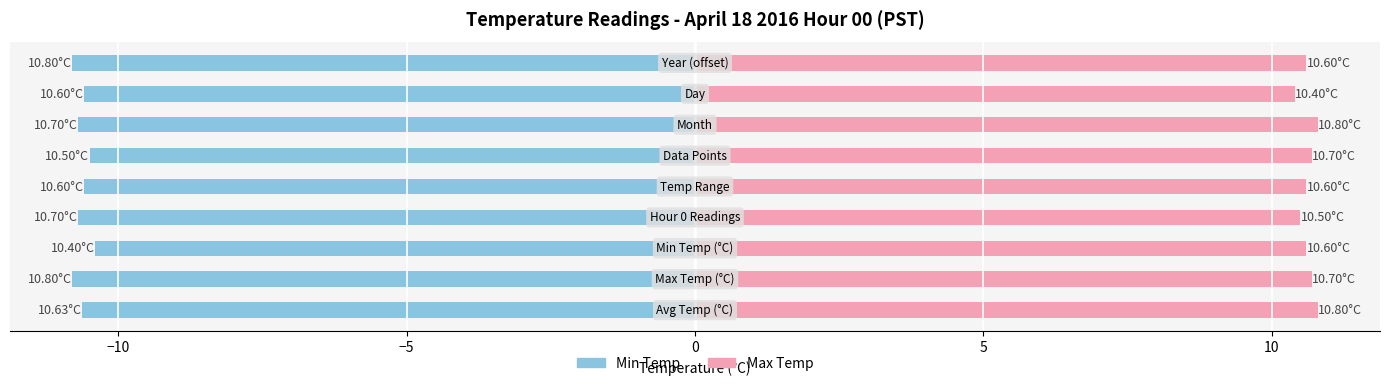

What is the maximum value for Min Temp?

-10.4